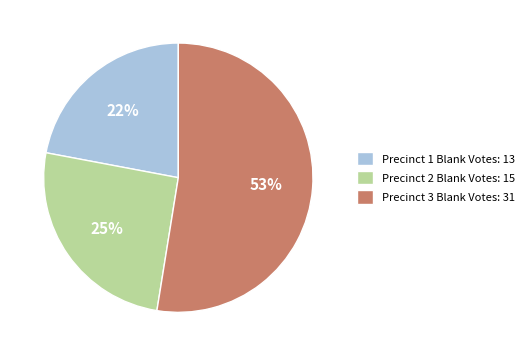

Is there any slice that represents more than half of the pie?

Yes